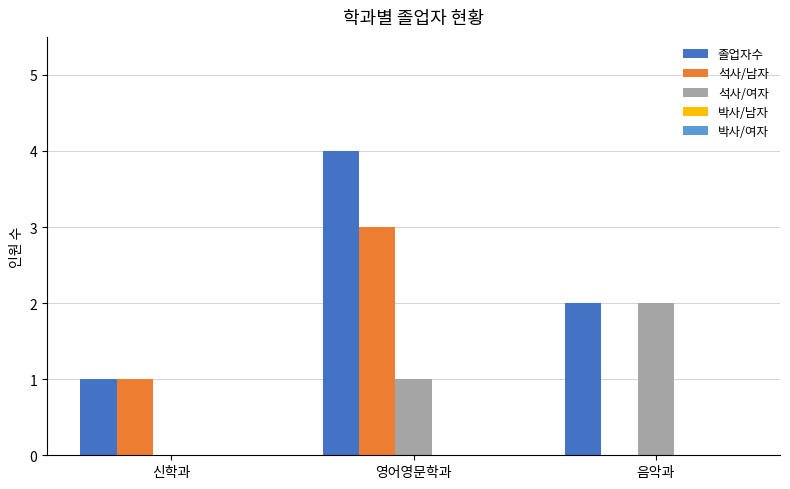

Which series has the largest total across all categories?

졸업자수